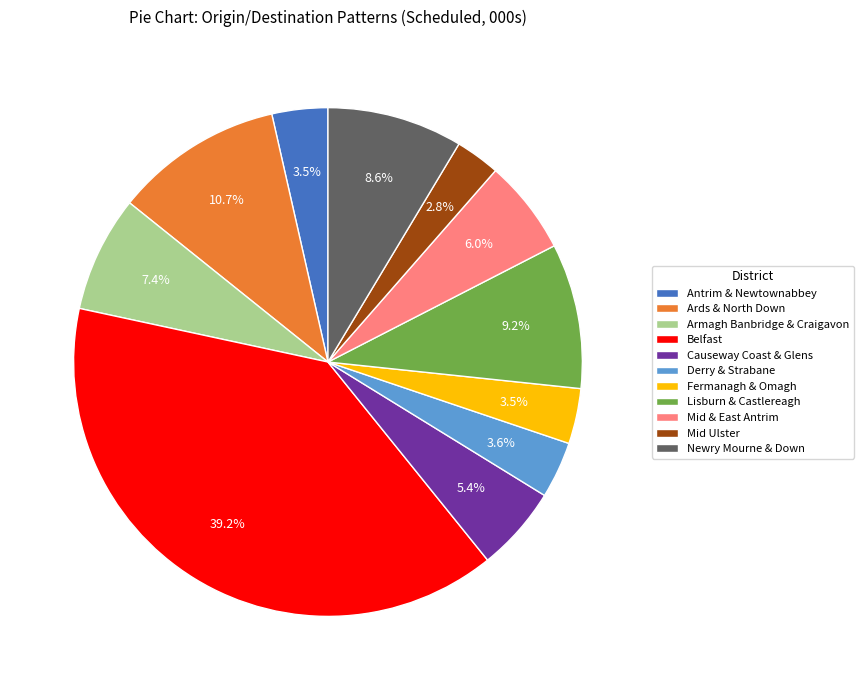

What percentage do Fermanagh & Omagh and Mid & East Antrim together represent?

9.5%